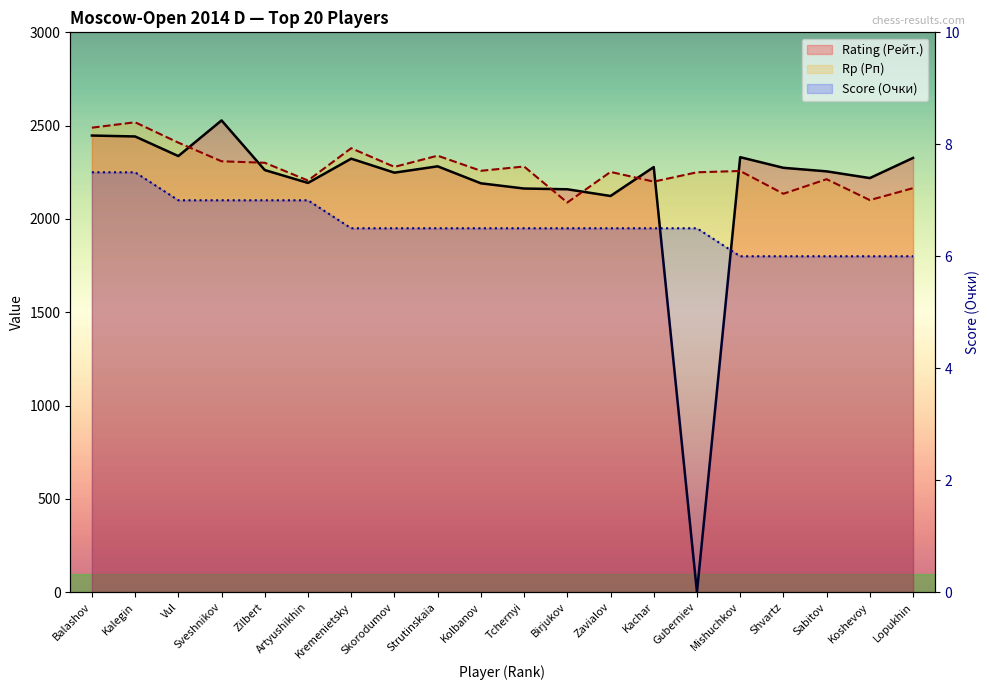

What is the sum of the Rp (Рп) values at Lopukhin and Artyushikhin?

4371.0